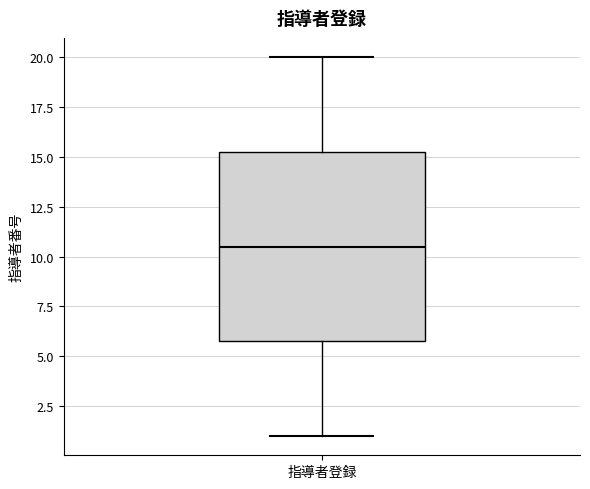

Where is the upper edge of the box for 指導者登録 on the y-axis? The values are not printed on the chart, so give them approximately, as read against the axis.

15.5